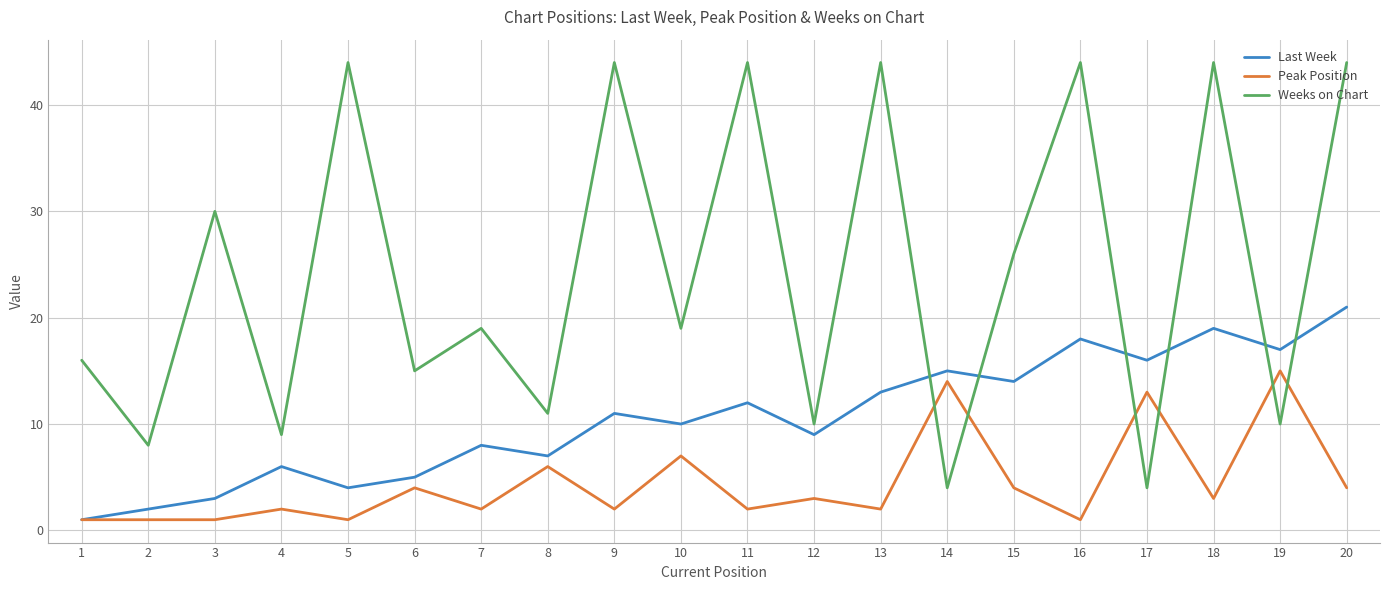

At which category is the sum across all series the highest?

20